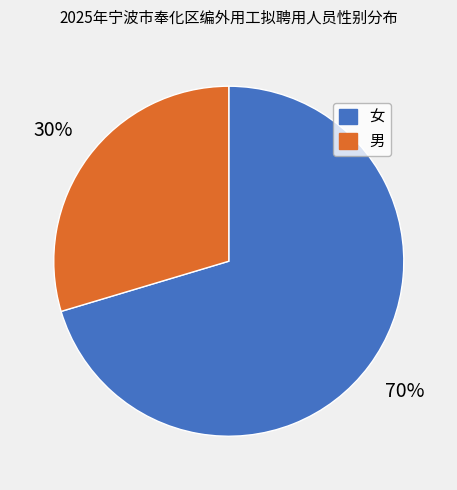

What percentage is the 女 slice, to the nearest percent?

70%